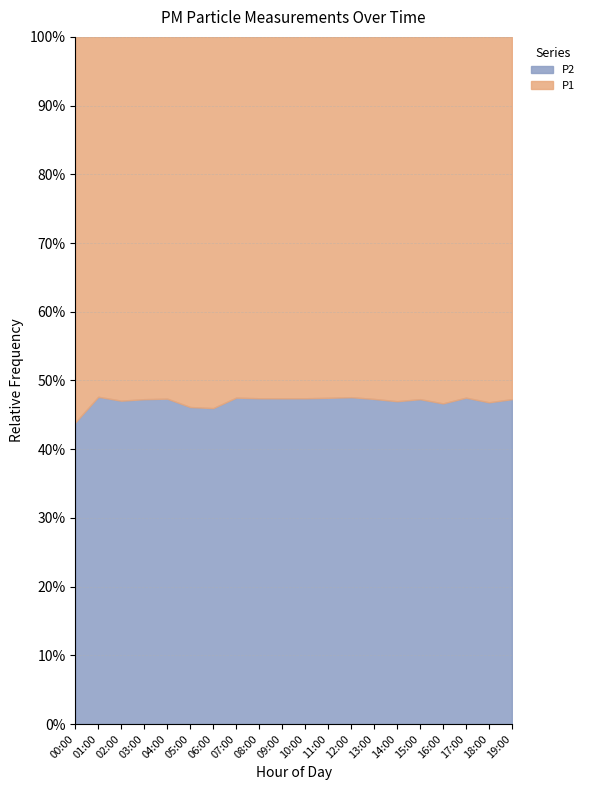

At which category does the chart reach its peak across all series?

12:00